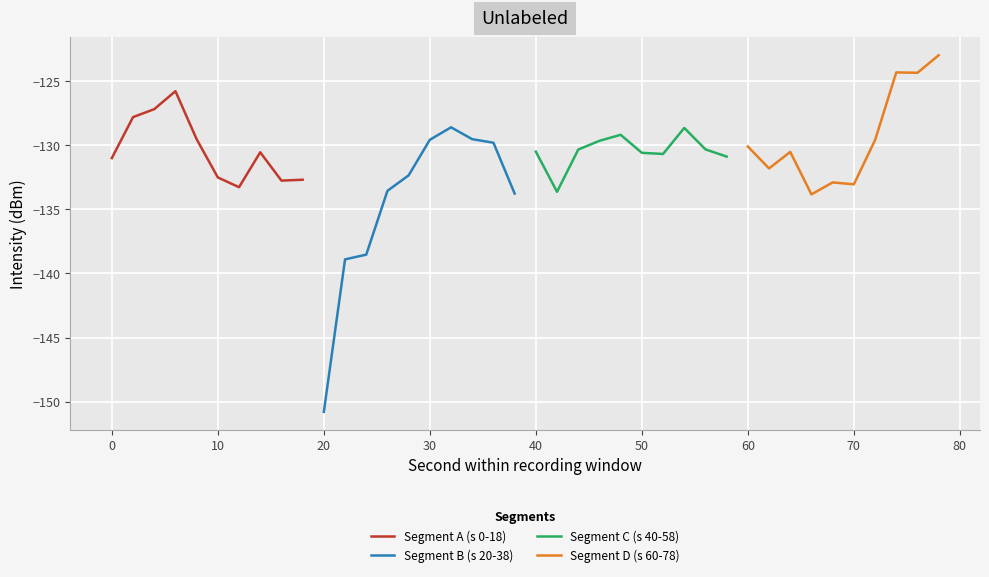

What is the highest value of the Segment C (s 40-58) series?

-128.6